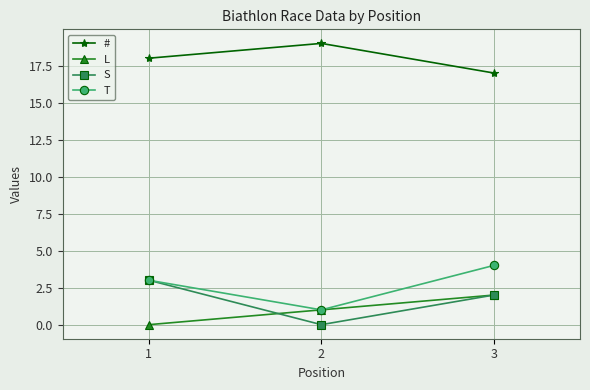

The value of L at 1 is 0. True or false?

True